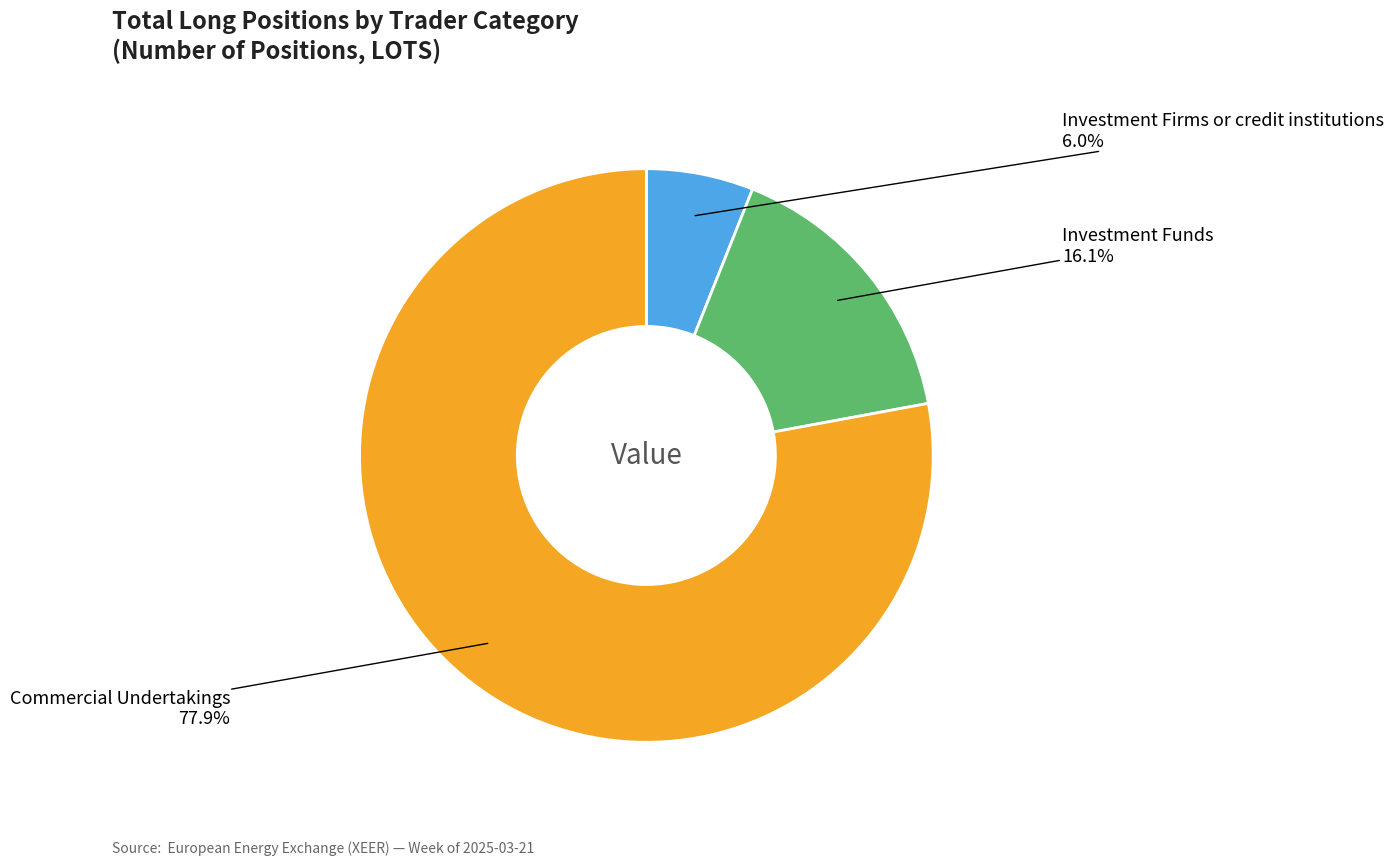

Which category has the smallest portion of the pie?

Investment Firms or credit institutions